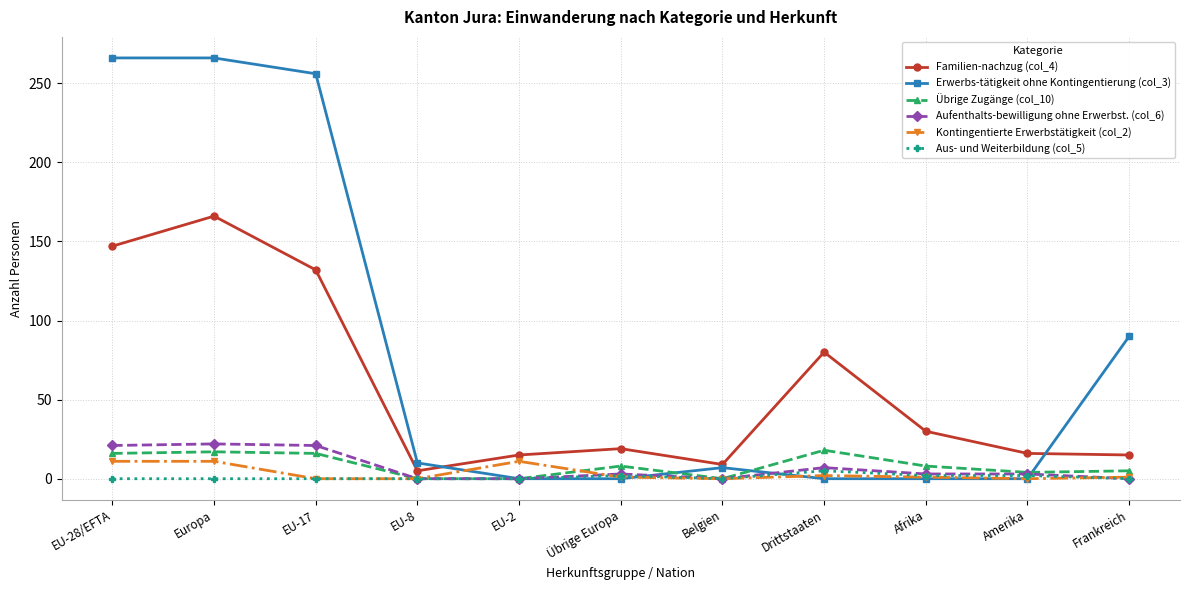

What is the difference between the highest and lowest values at Afrika?

30